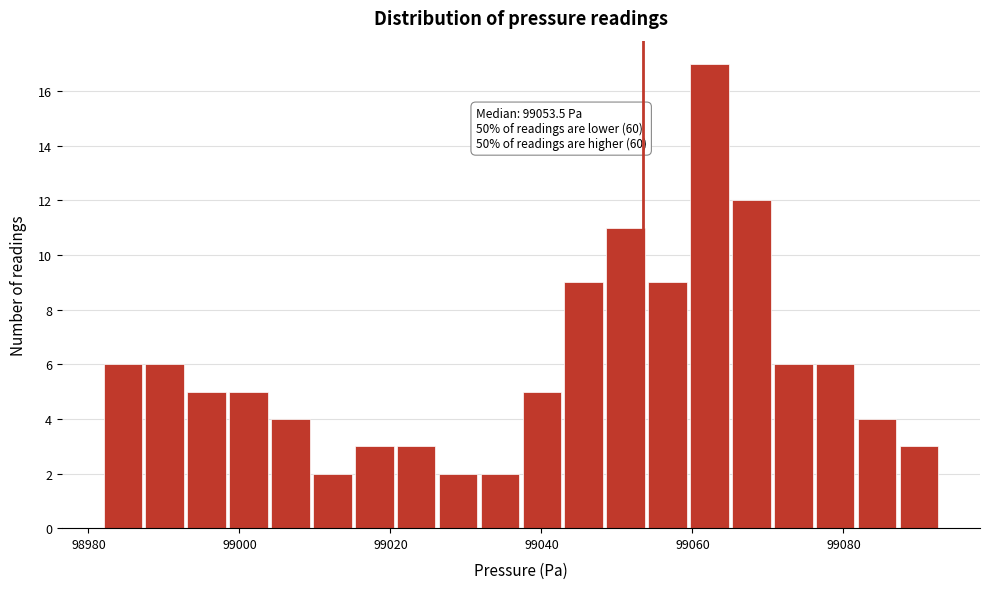

Read against the x-axis, roughly where is the centre of the tallest bar?

99062